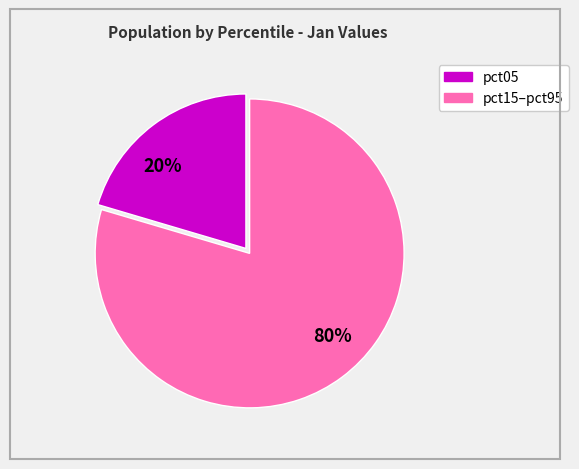

How many slices are in this pie chart?

2